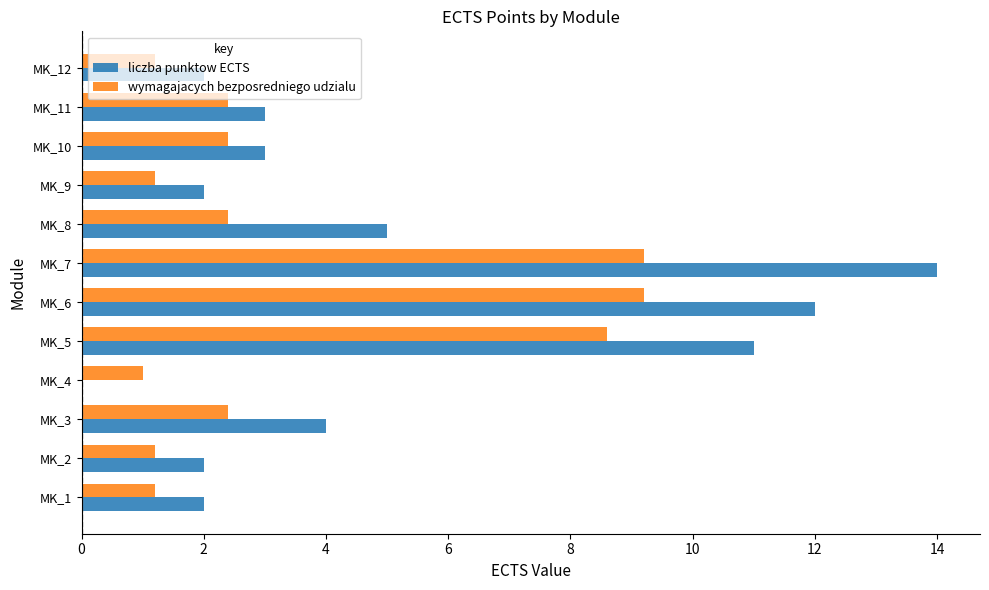

What is the sum of all wymagajacych bezposredniego udzialu values?

42.4